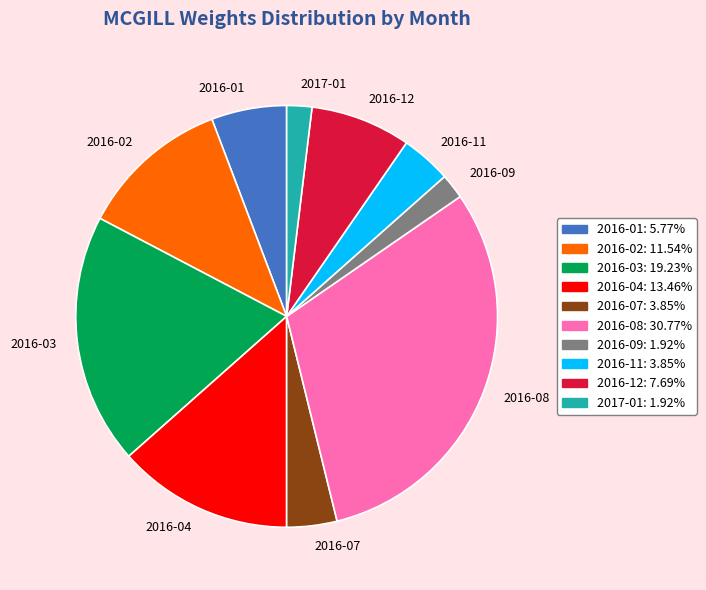

Which has a higher value, 2016-04 or 2016-03?

2016-03